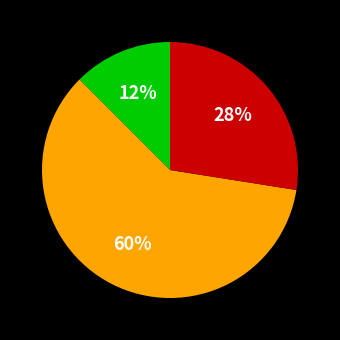

Does any single category account for the majority?

Yes